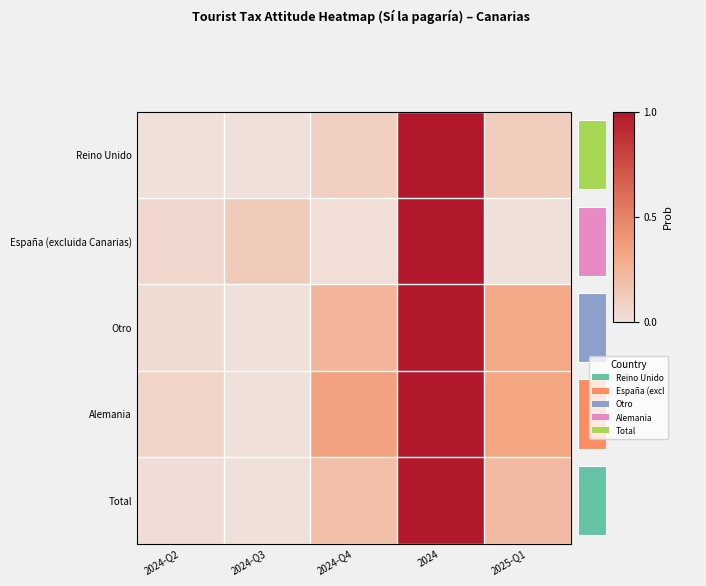

Is the value of España (excluida Canarias) at 2024-Q2 greater than the value of Otro at 2024?

No